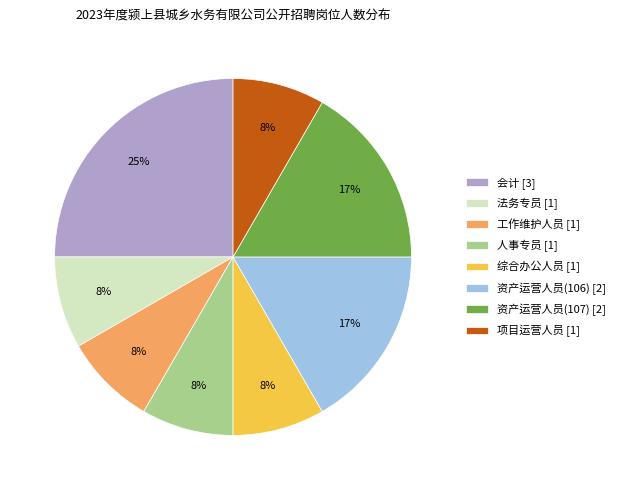

Combined, do 综合办公人员 [1] and 工作维护人员 [1] account for over 50%?

No